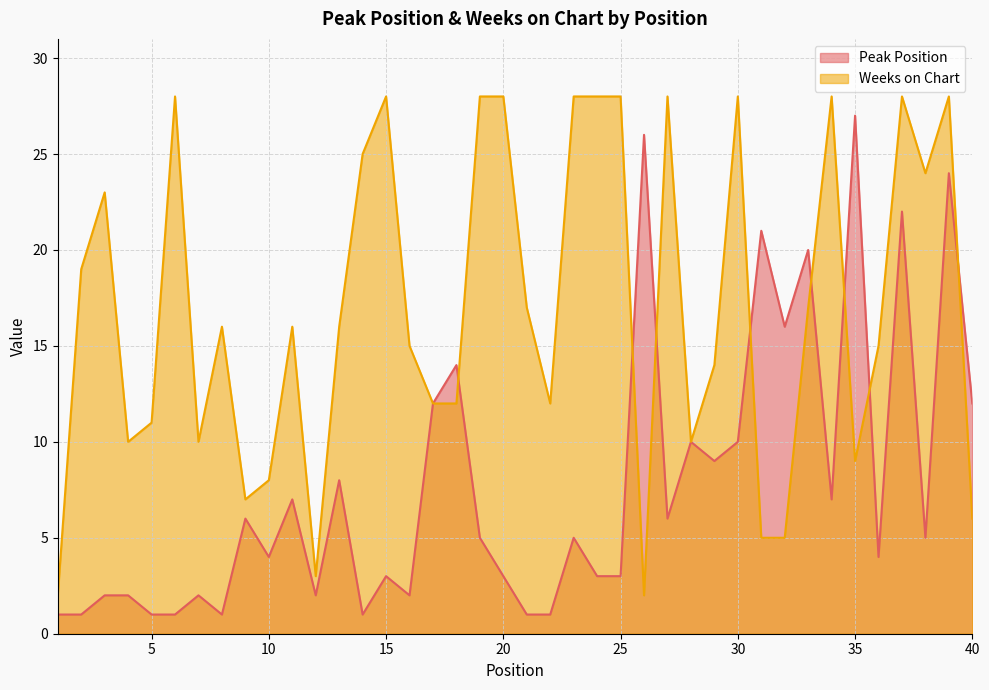

What is the total value across all series at 13?

24